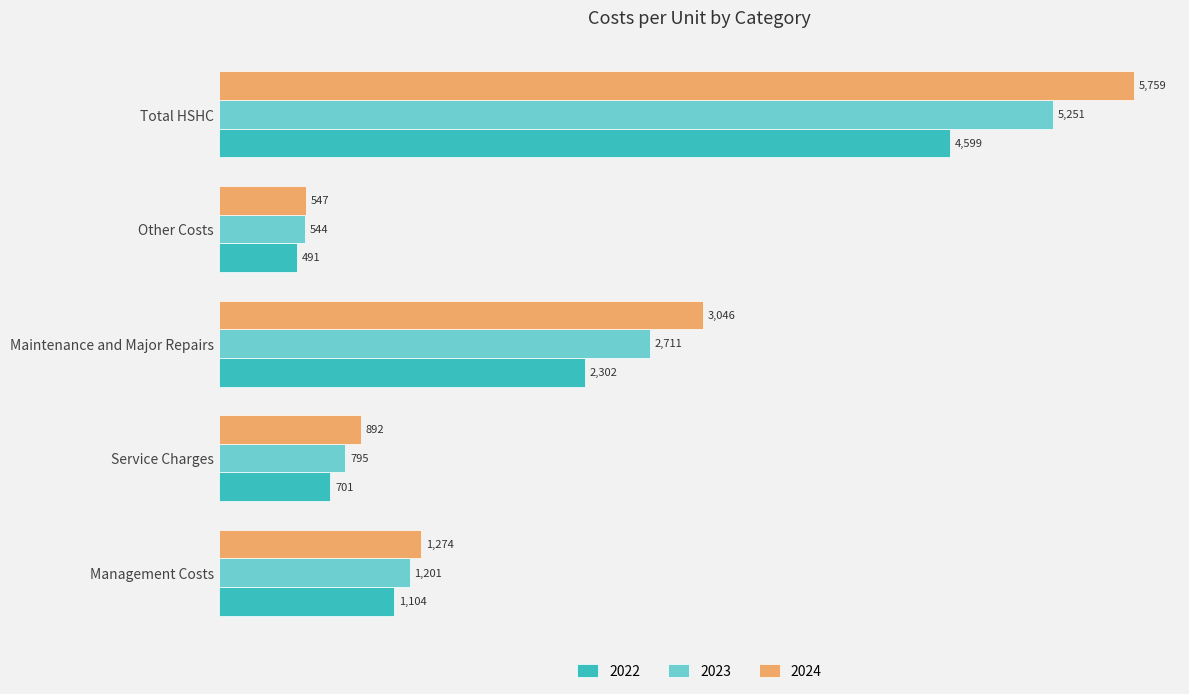

Rank the series by their average value, from highest to lowest.

2024, 2023, 2022